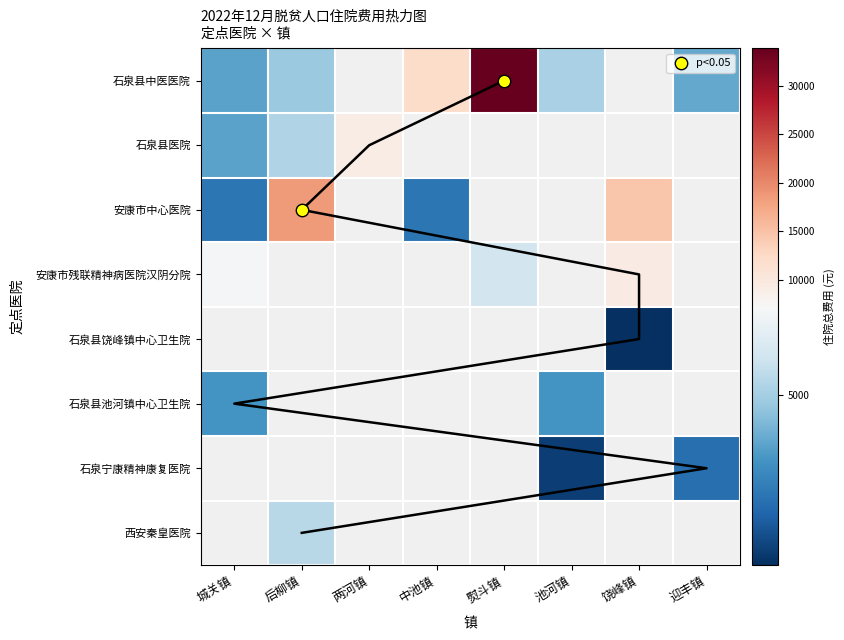

What is the total value across all series at 安康市残联精神病医院汉阴分院?

14649.0